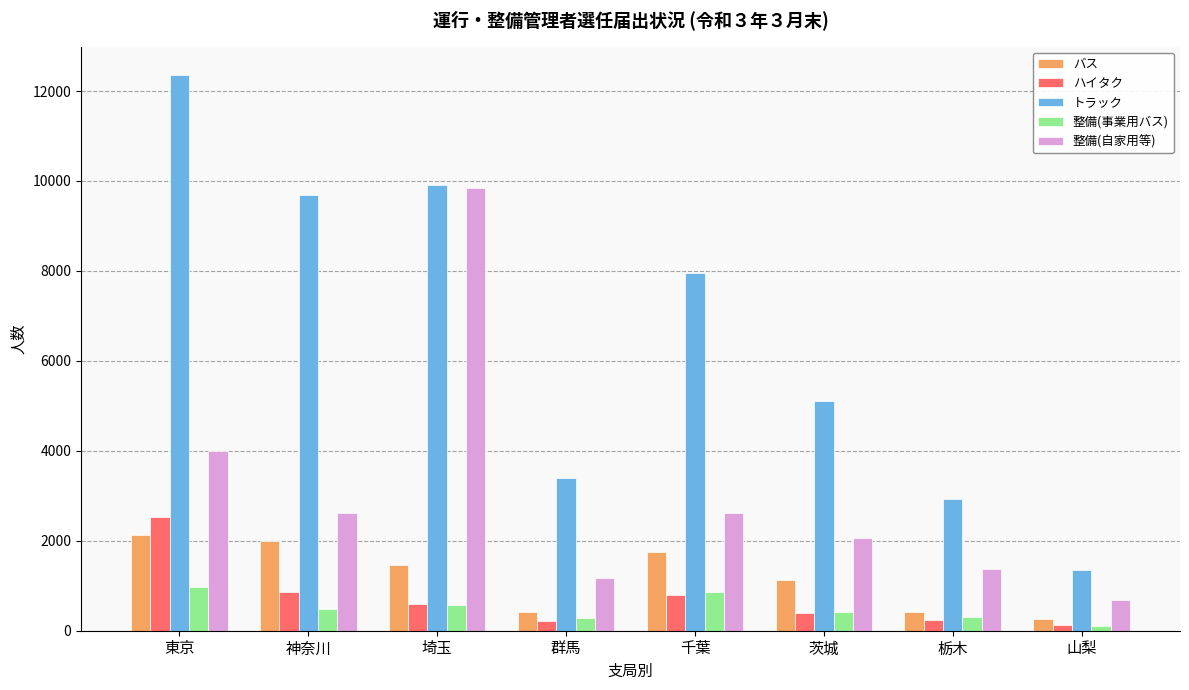

Is it true that ハイタク equals 588 at 埼玉?

True